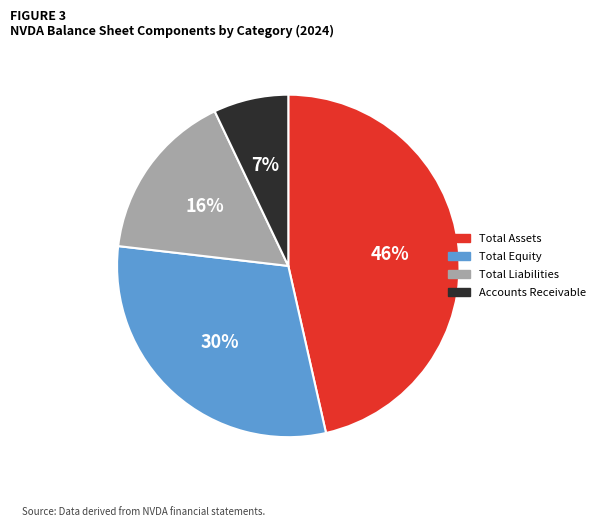

Count the number of slices in the pie.

4